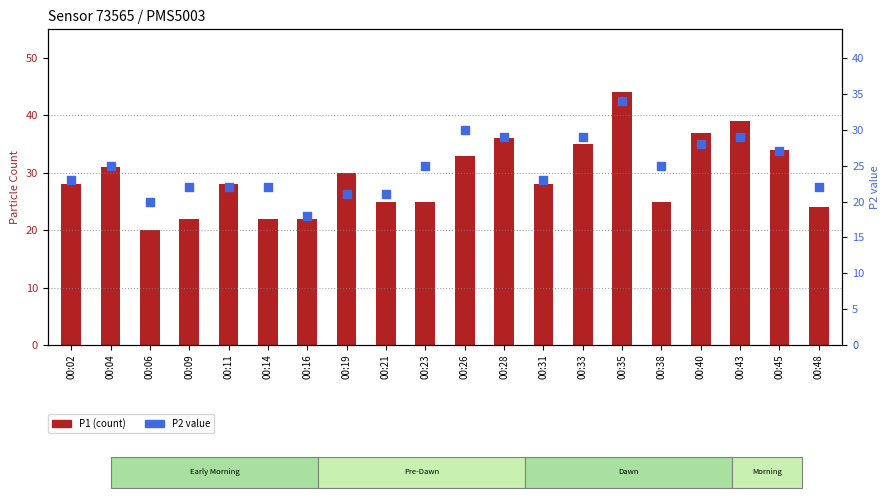

Which series has the largest Y range (max minus min)?

P1